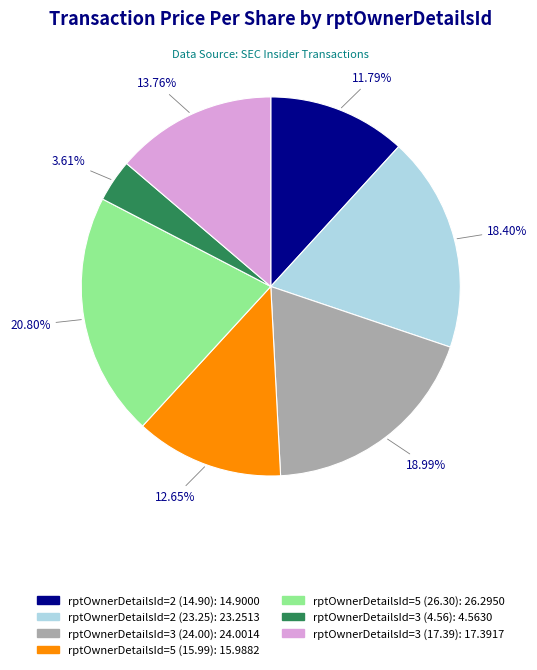

How many segments does this pie chart have?

7